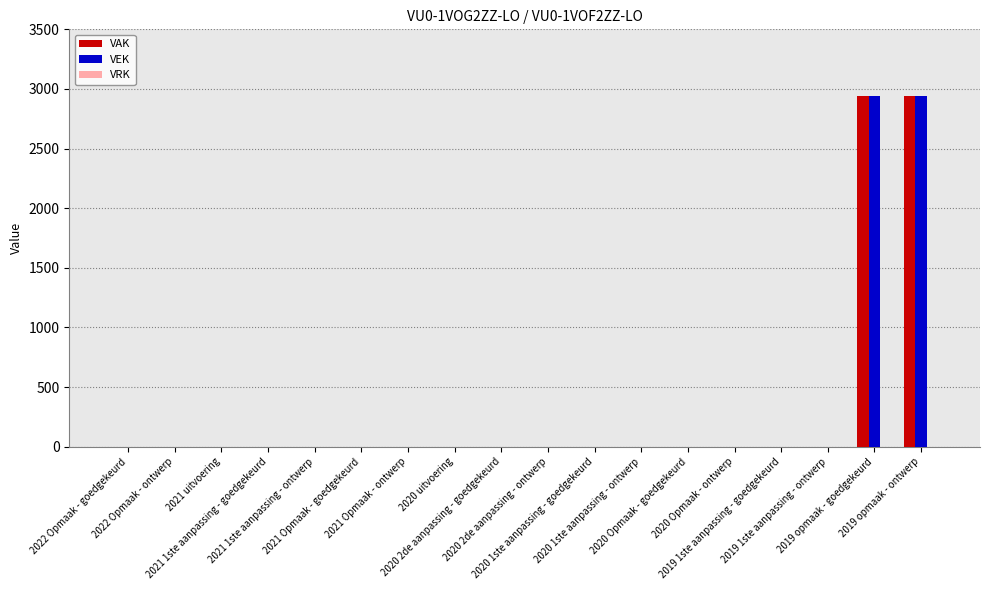

What is the sum of all VEK values?

5876